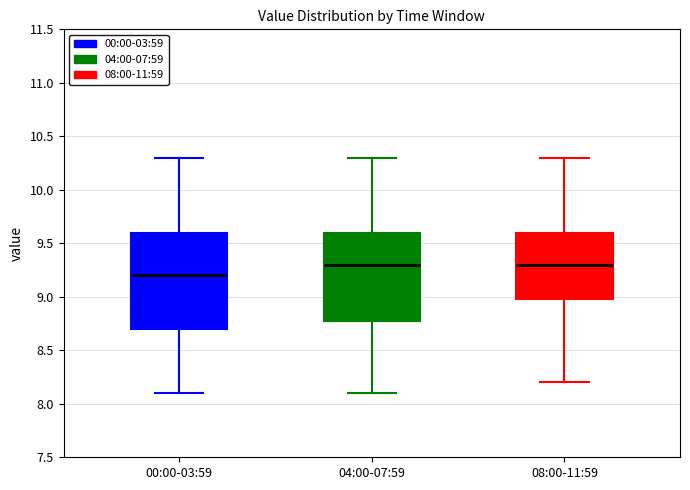

Where does the median line of the box for 04:00-07:59 sit on the y-axis? The values are not printed on the chart, so give them approximately, as read against the axis.

9.3